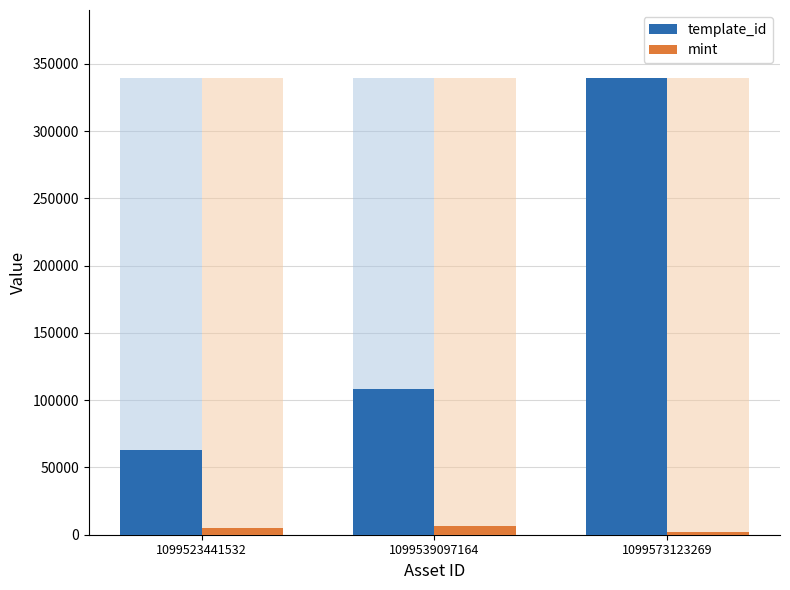

What is the difference between the highest and lowest values at 1099573123269?

337478